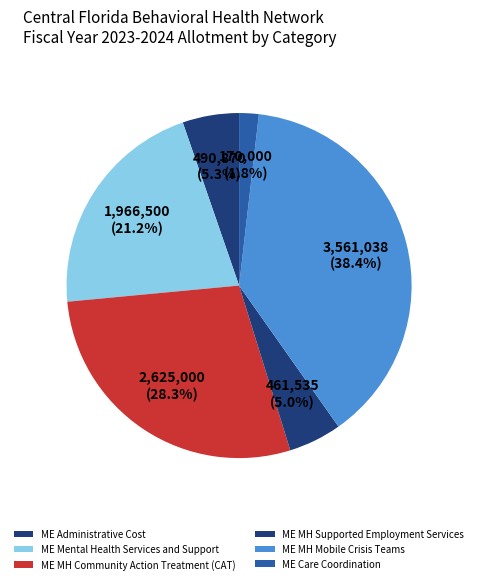

To the nearest percent, what is the difference between the largest and smallest slice percentages?

37%